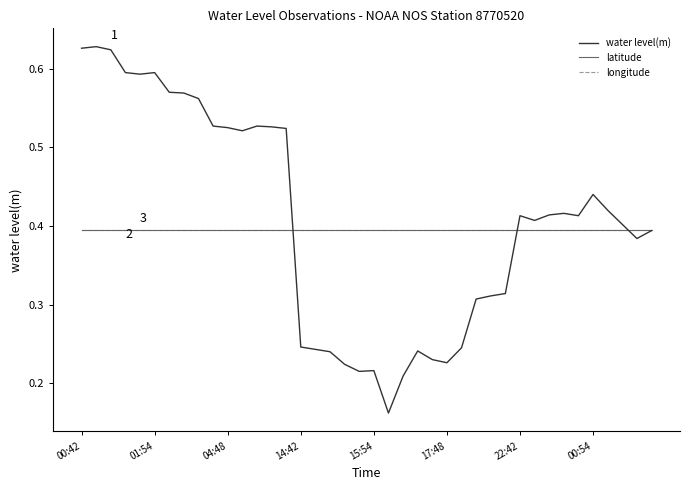

Is this an area chart (filled region under the line)?

No